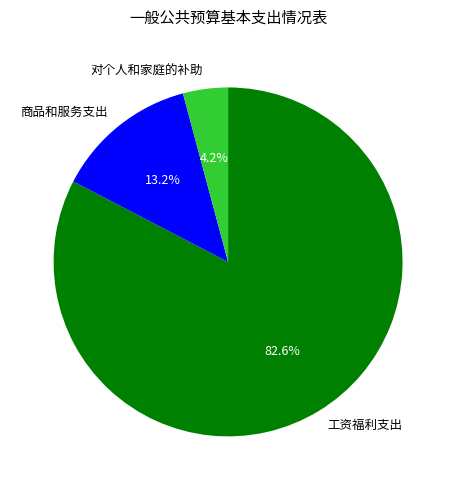

What percentage is the 工资福利支出 slice, to the nearest percent?

83%